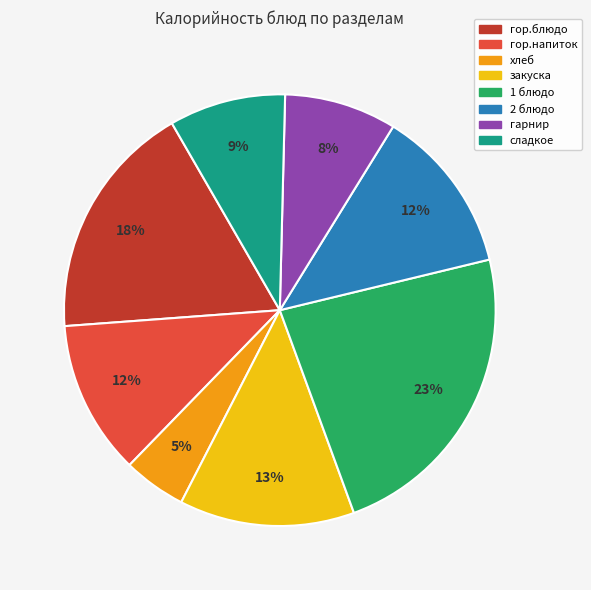

Between 2 блюдо and хлеб, which is larger?

2 блюдо